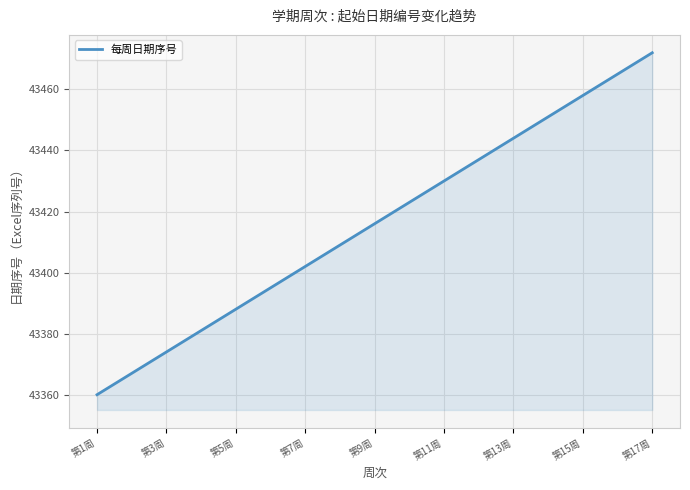

What is the difference between the second highest and second lowest values?

98